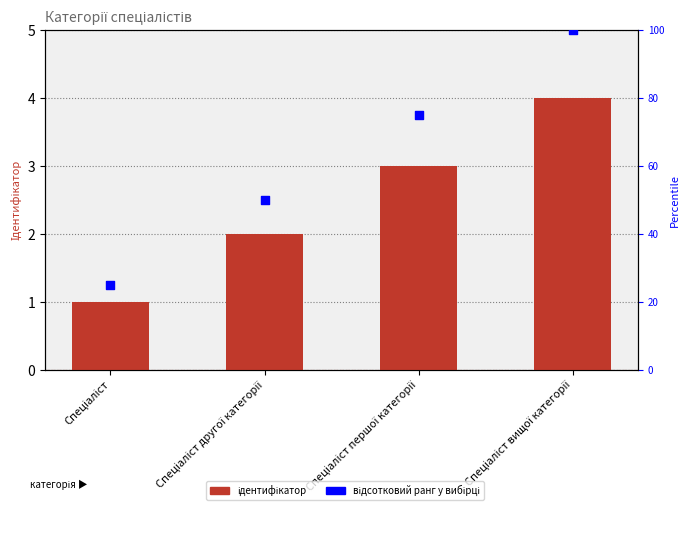

Which series has the widest spread of Y values?

відсотковий ранг